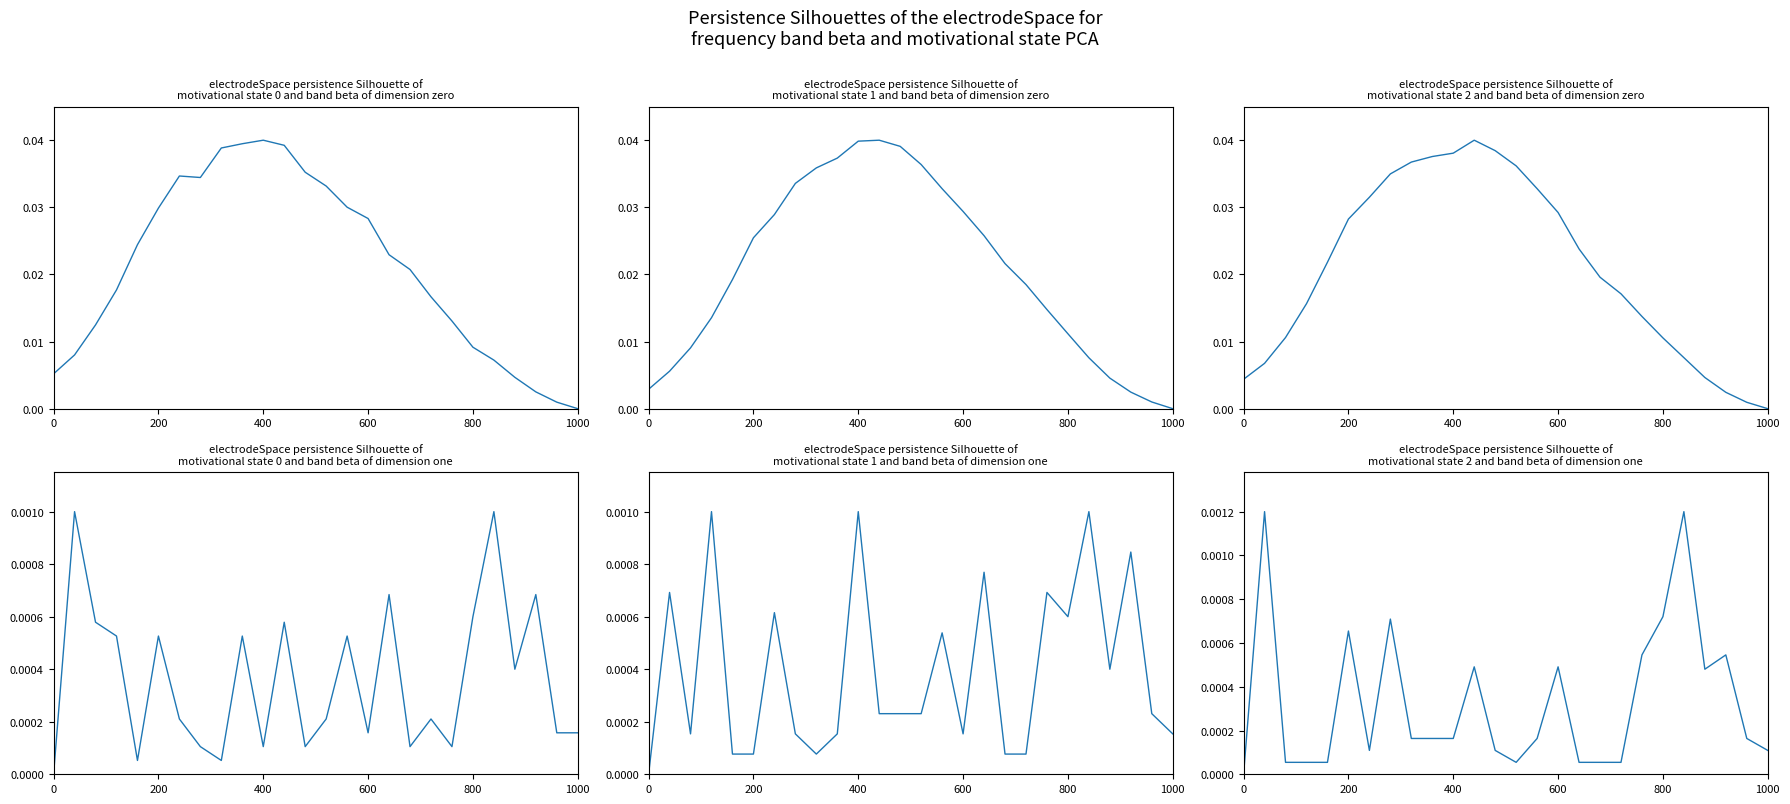

Does the chart have visible grid lines?

No